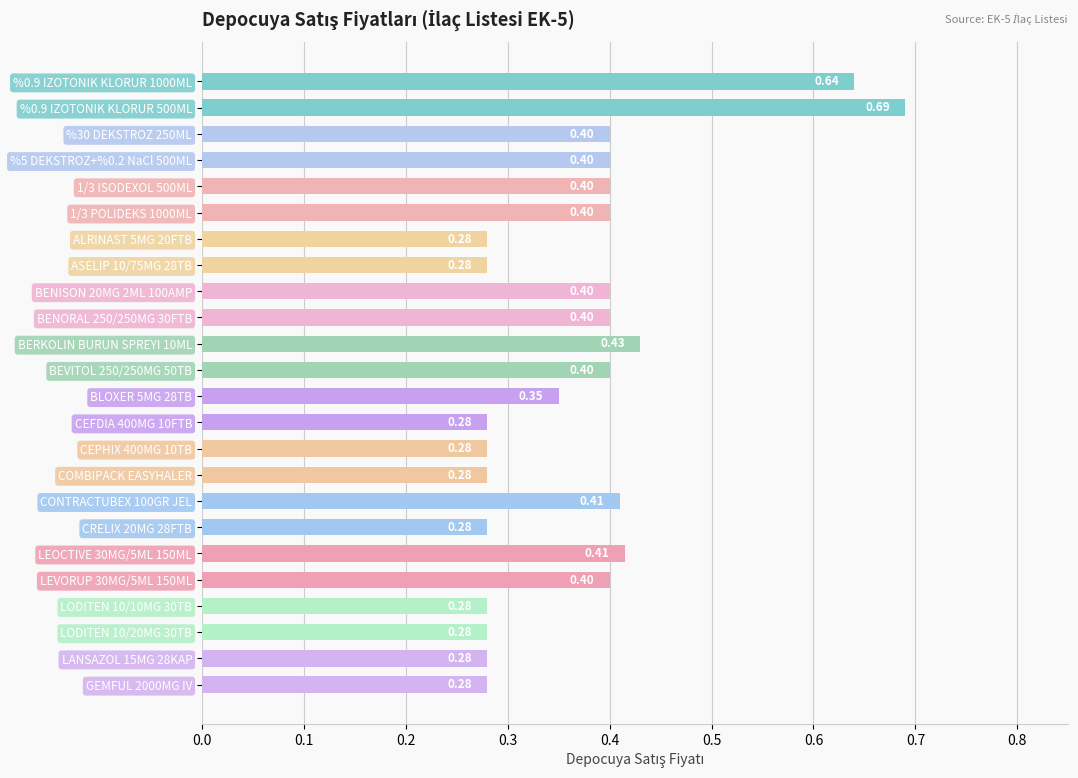

Between BENISON 20MG 2ML 100AMP and ALRINAST 5MG 20FTB, which is larger?

BENISON 20MG 2ML 100AMP